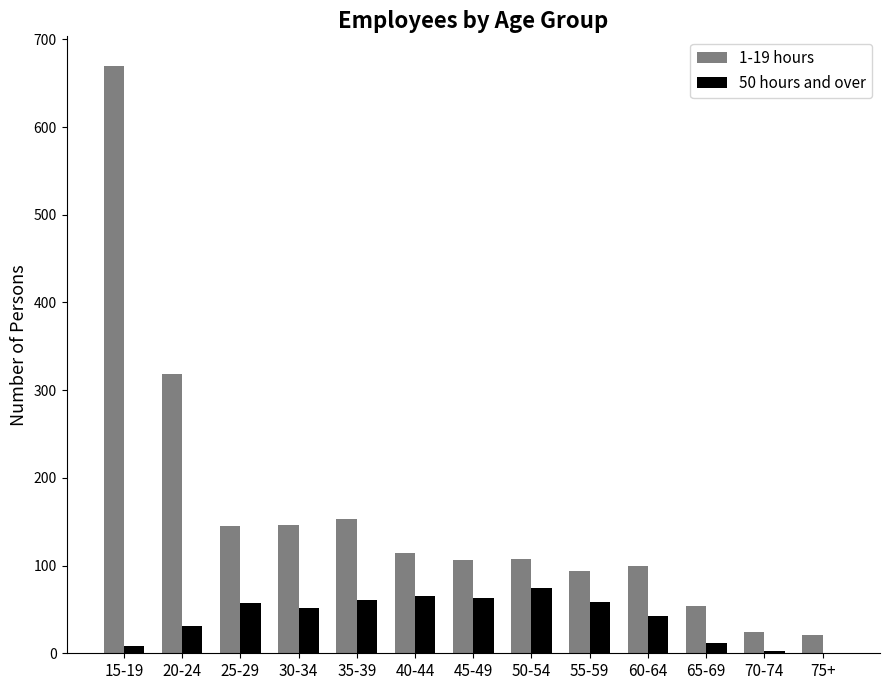

Is the value of 50 hours and over at 35-39 greater than the value of 1-19 hours at 25-29?

No